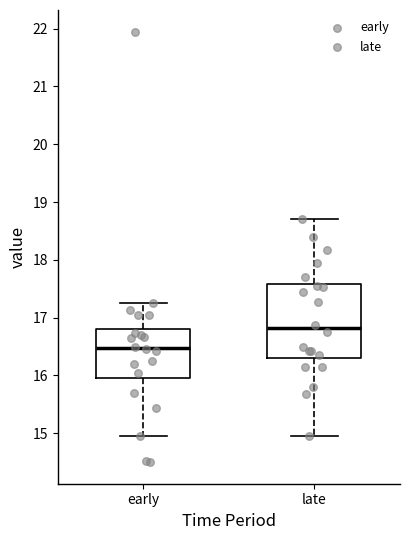

Which box's median line is the lowest?

early